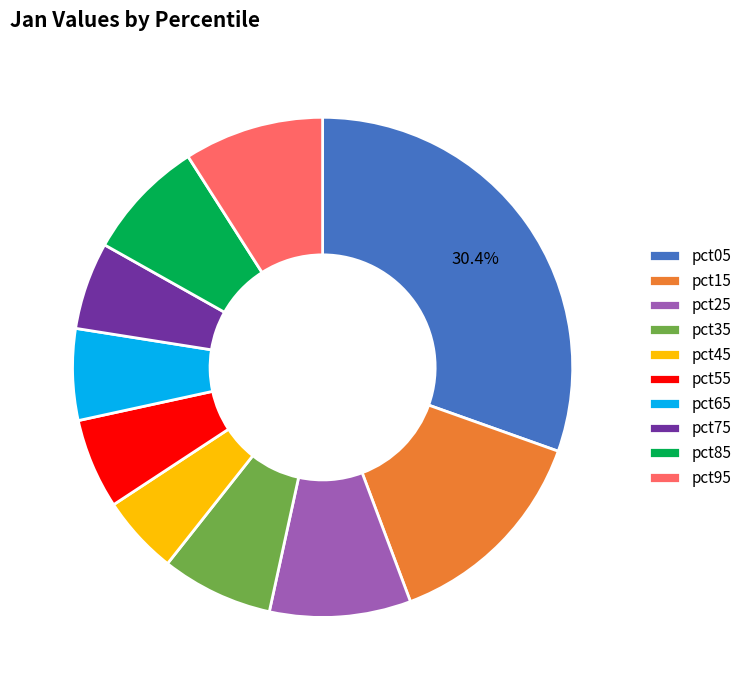

Combined, do pct25 and pct05 account for over 50%?

No